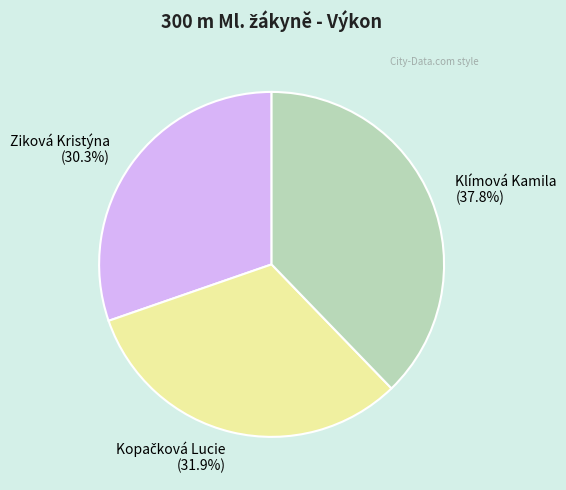

Is there any slice that represents more than half of the pie?

No